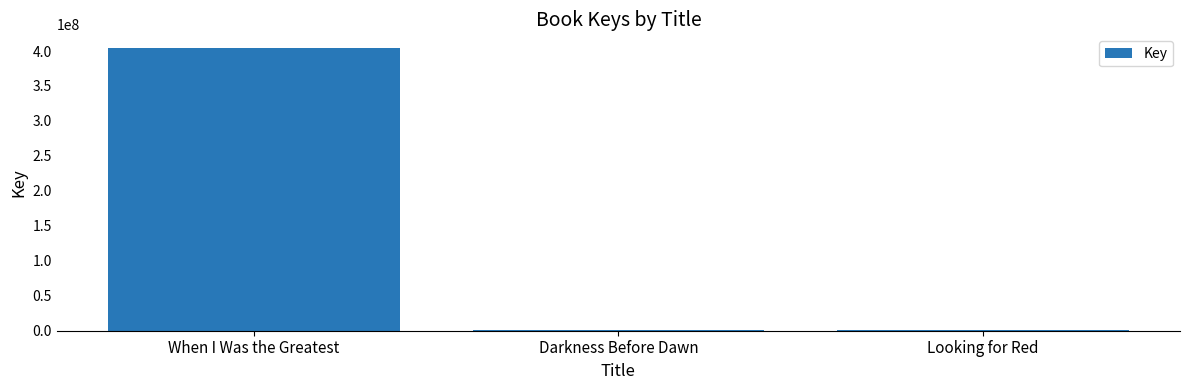

What is the change in value from When I Was the Greatest to Looking for Red?

-402106491